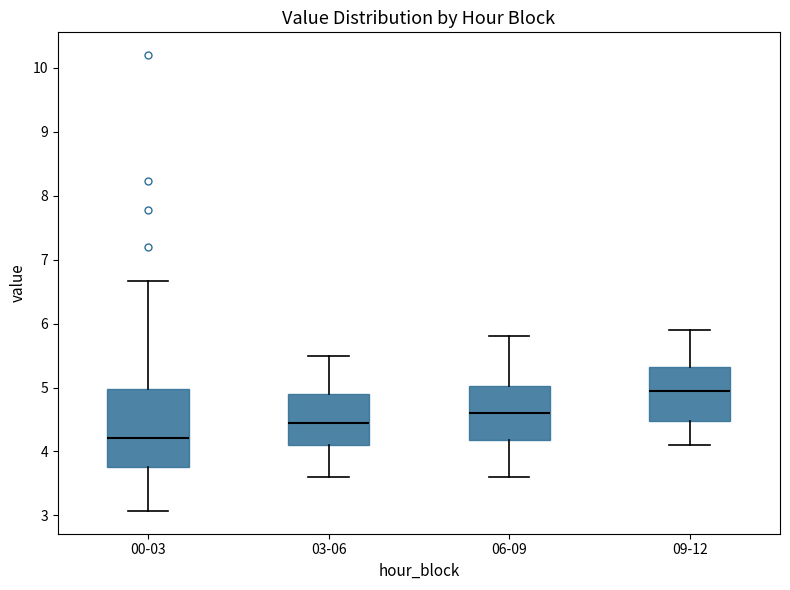

Reading left to right, read every box against the y-axis: the position of its median line, the range the box covers, and the ends of its whiskers. The values are not printed on the chart, so give them approximately, as read against the axis.

00-03: median 4.2, box 3.8 to 5.0, whiskers 3.1 to 6.7
03-06: median 4.5, box 4.1 to 4.9, whiskers 3.6 to 5.5
06-09: median 4.6, box 4.2 to 5.0, whiskers 3.6 to 5.8
09-12: median 5.0, box 4.5 to 5.3, whiskers 4.1 to 5.9